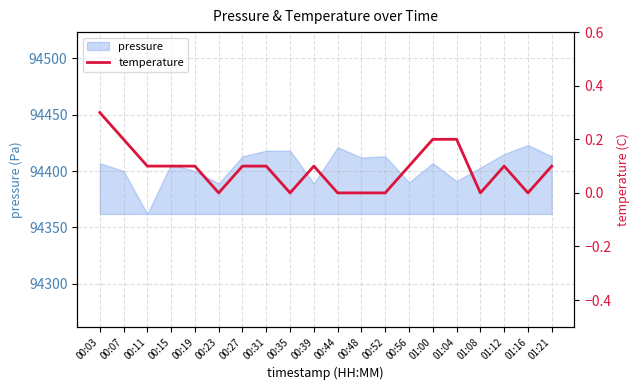

The chart shows a value of 0.0 at 00:27. True or false?

False